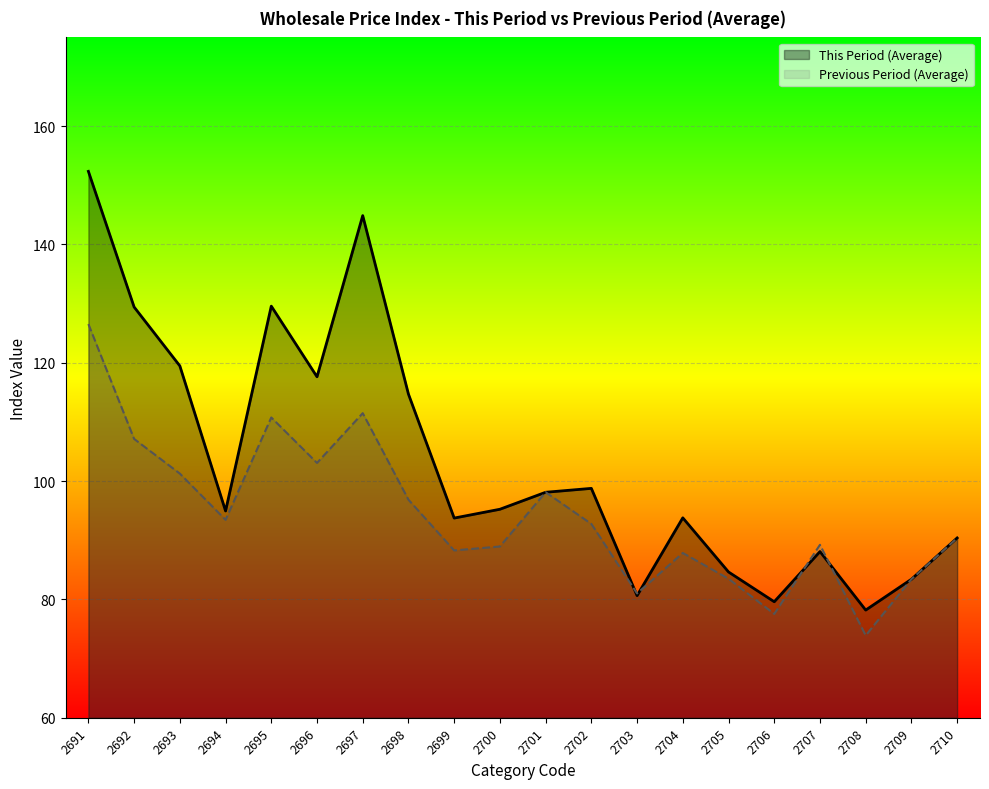

What are all the series names shown in the legend?

This Period (Average), Previous Period (Average)